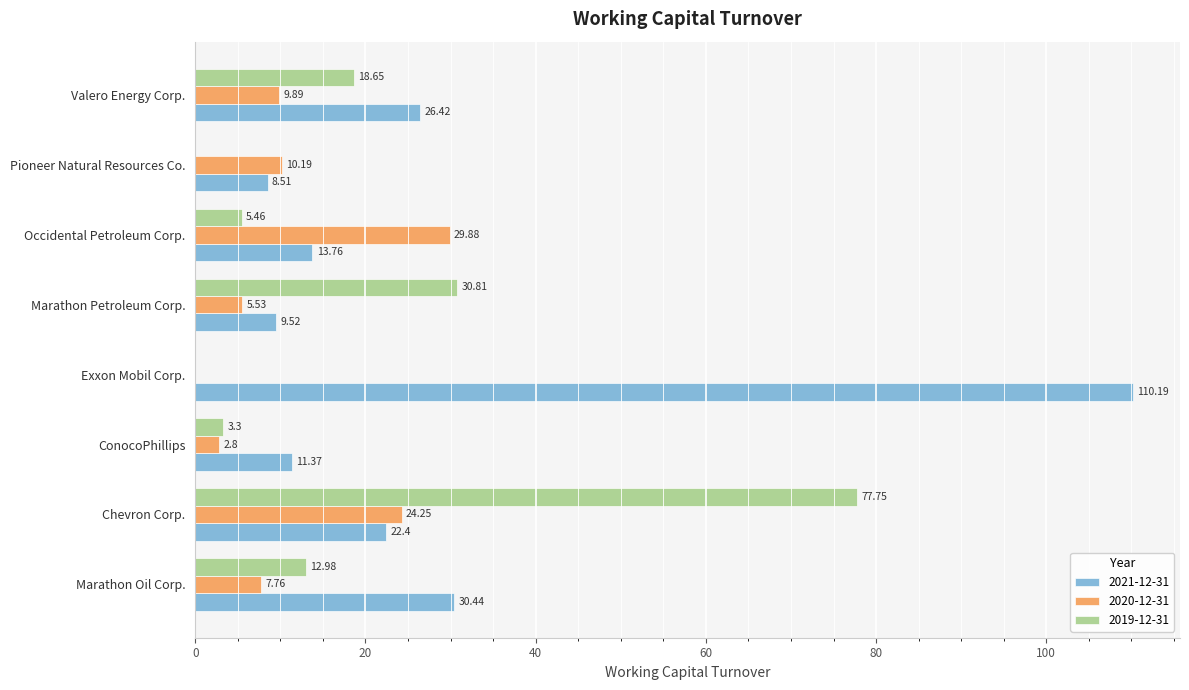

What is the sum of the 2021-12-31 values at Marathon Petroleum Corp. and Chevron Corp.?

31.9